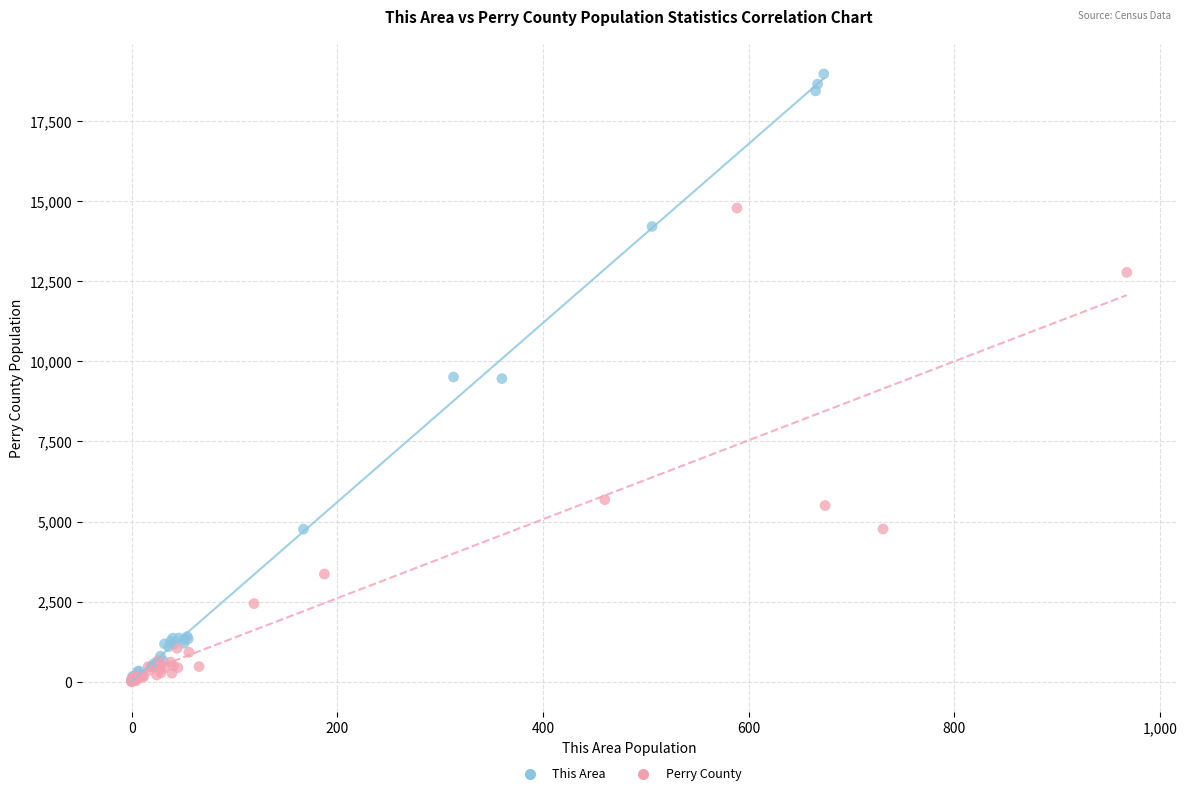

Which series reaches the maximum Y coordinate?

This Area